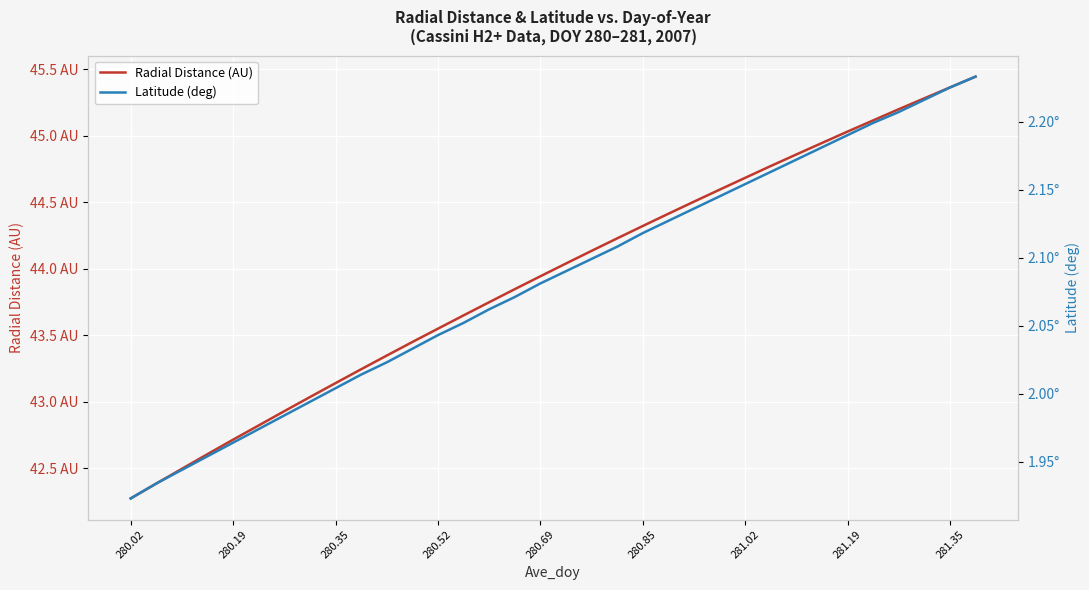

How many data points in Radial Distance (AU) are less than 44?

17